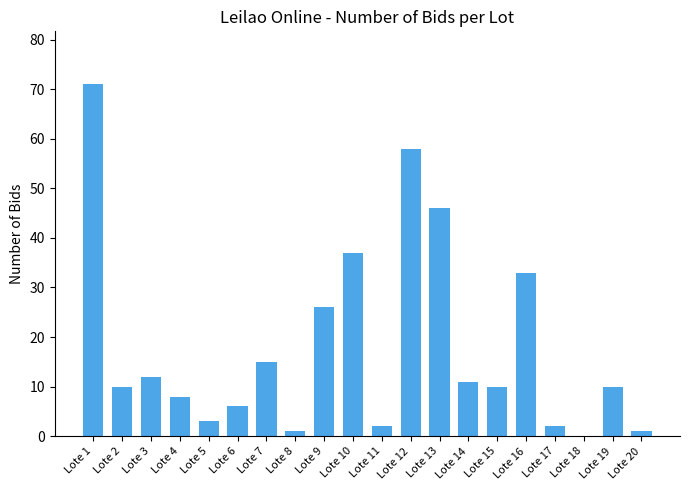

Read the value at Lote 5.

3